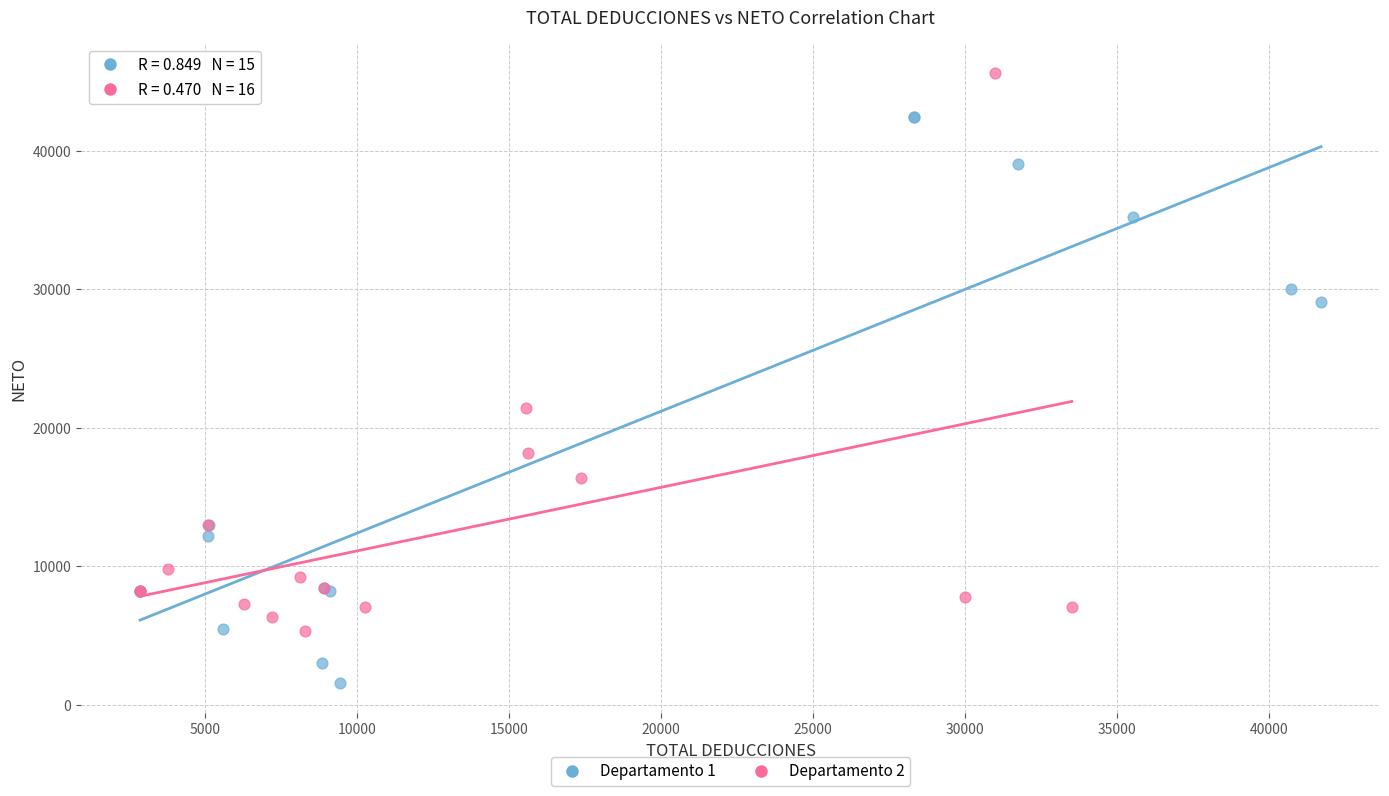

Which series contains the lowest Y value?

Departamento 1